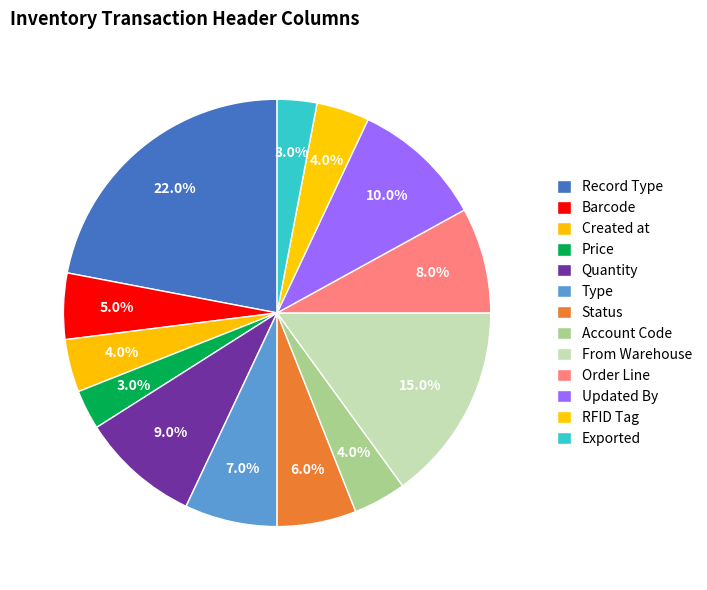

How many slices are in this pie chart?

13